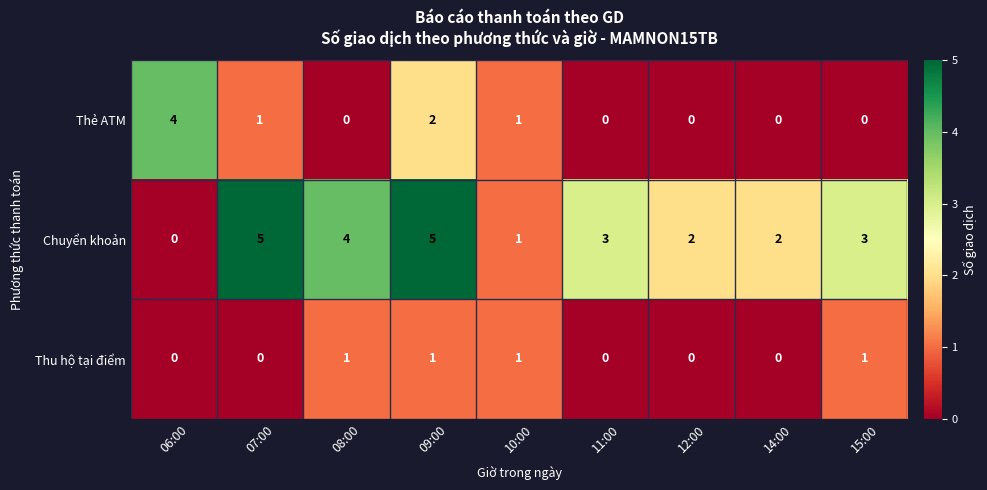

What is the sum of the Chuyển khoản values at 09:00 and 14:00?

7